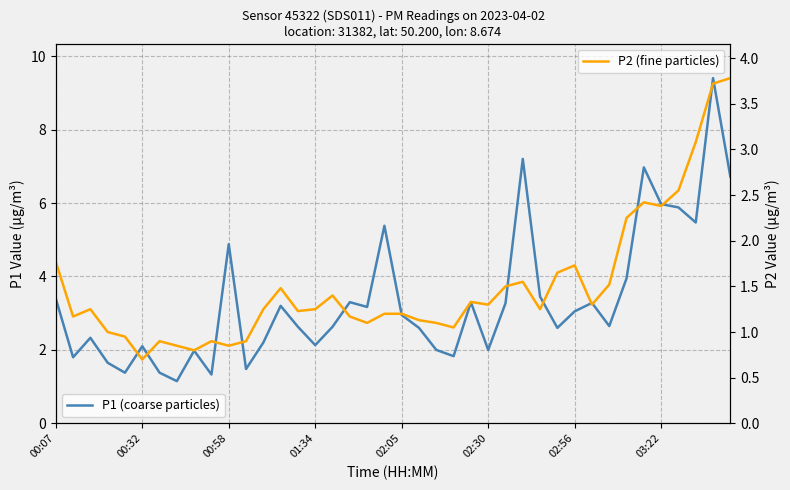

How many interior local valleys does the P2 (fine particles) series have?

11